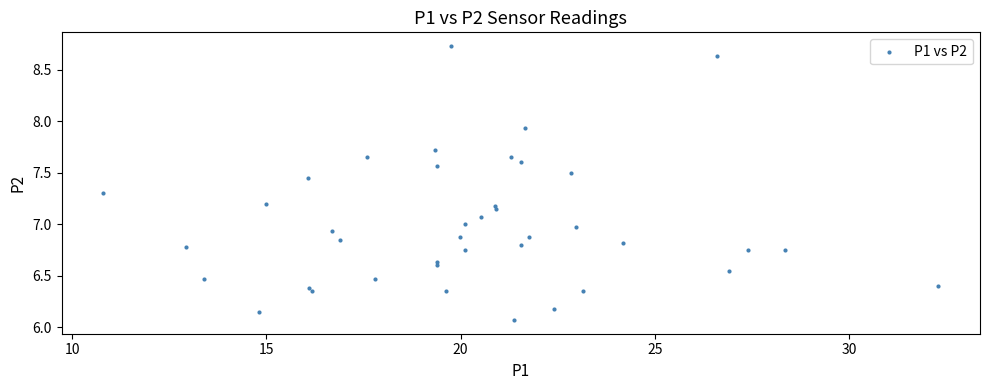

What is the range of Y values (max minus min)?

2.7